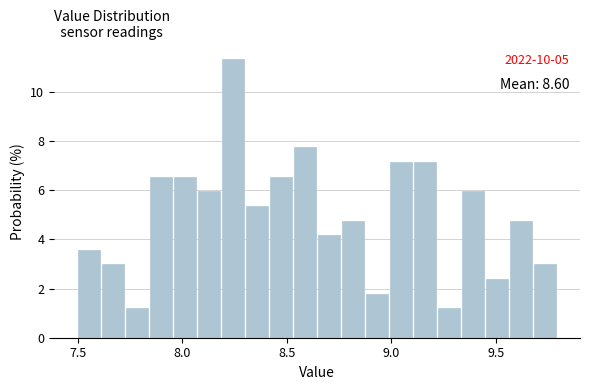

Around what value on the x-axis is the tallest bar? Give the approximate position of its centre, as read against the axis.

8.25